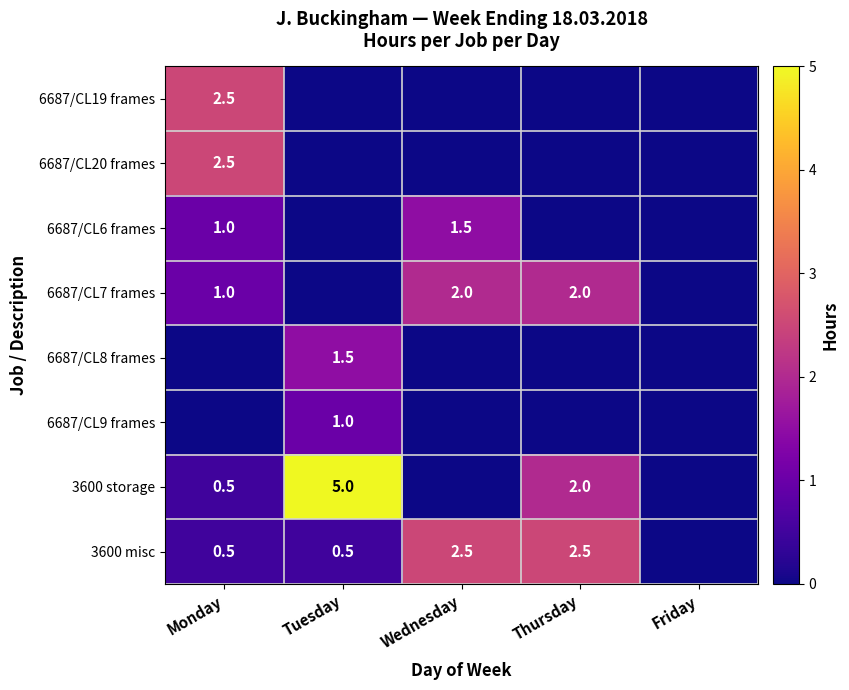

Is the value of 3600 storage at Thursday greater than the value of 6687/CL19 frames at Monday?

No